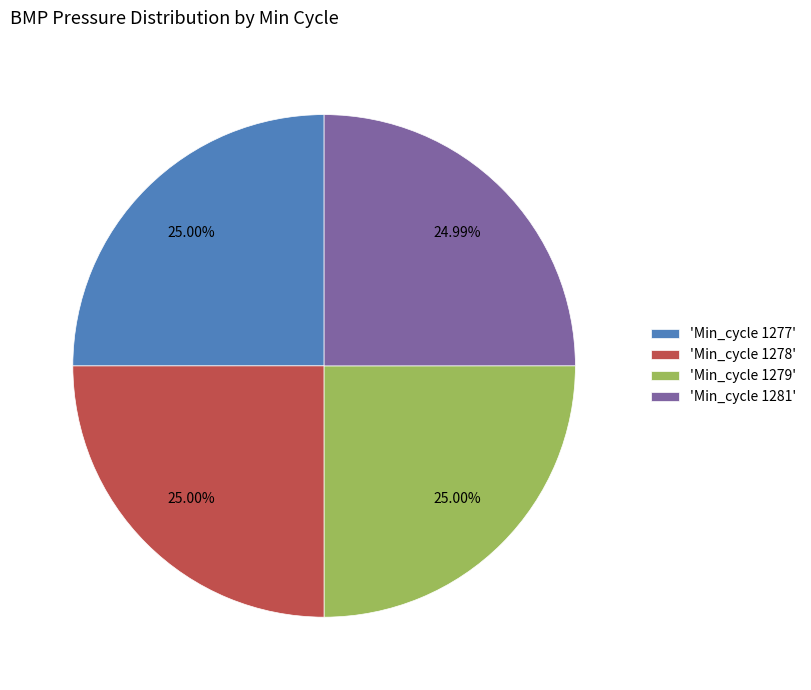

What is the ratio of the value at 'Min_cycle 1278' to the value at 'Min_cycle 1277'?

1.0